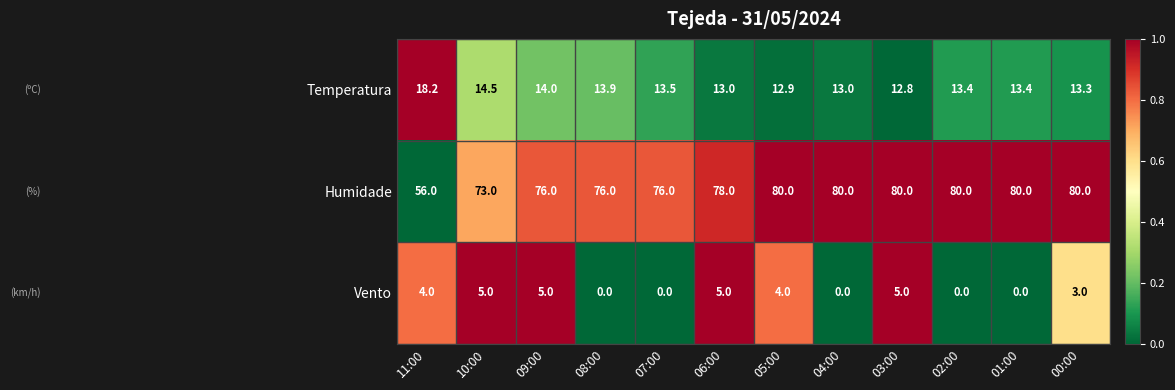

The Humidade series shows 41.3 at 00:00. True or false?

False